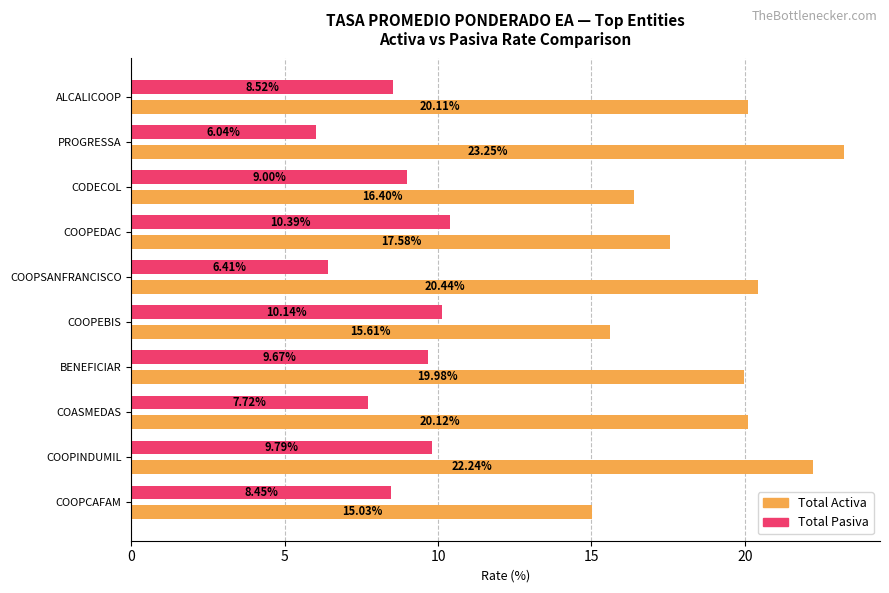

At which category does the chart reach its peak across all series?

PROGRESSA